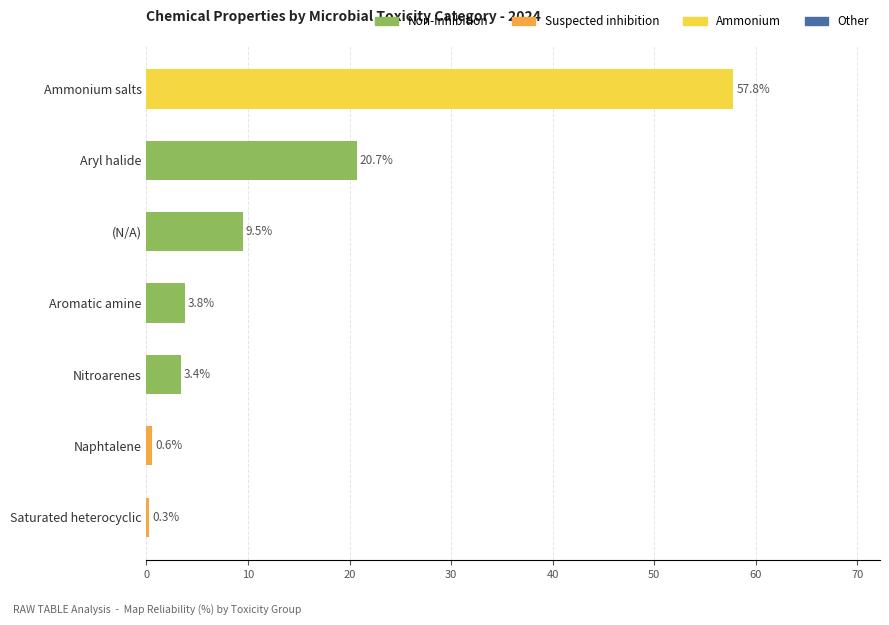

What is the sum of all values?

96.0